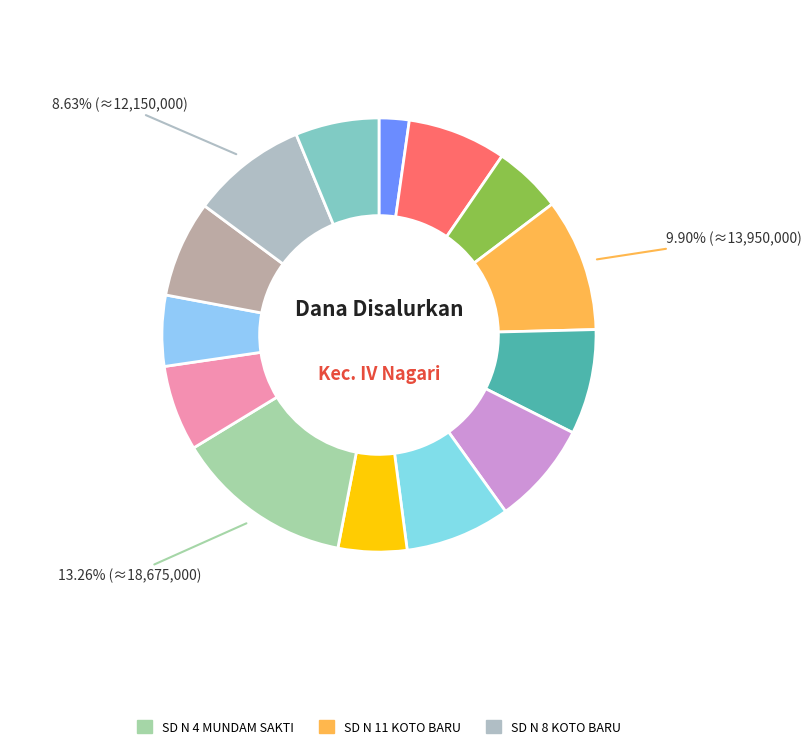

Count the number of slices in the pie.

14